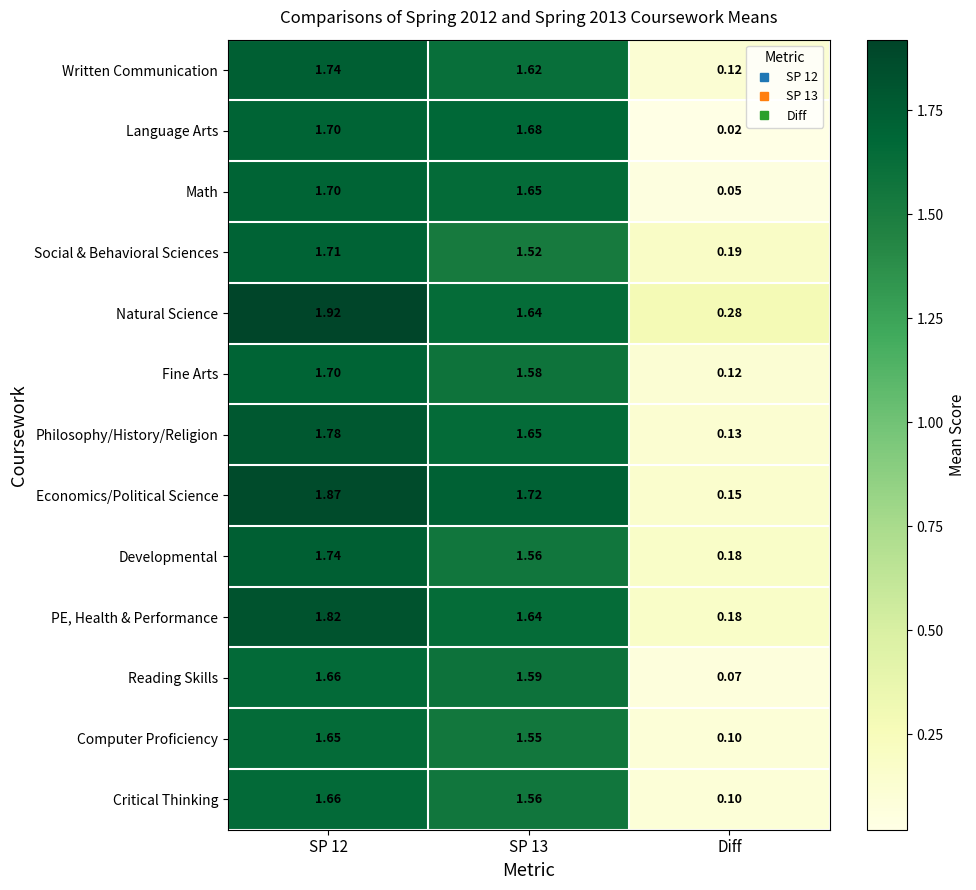

Which category has the lowest value across all series?

Diff